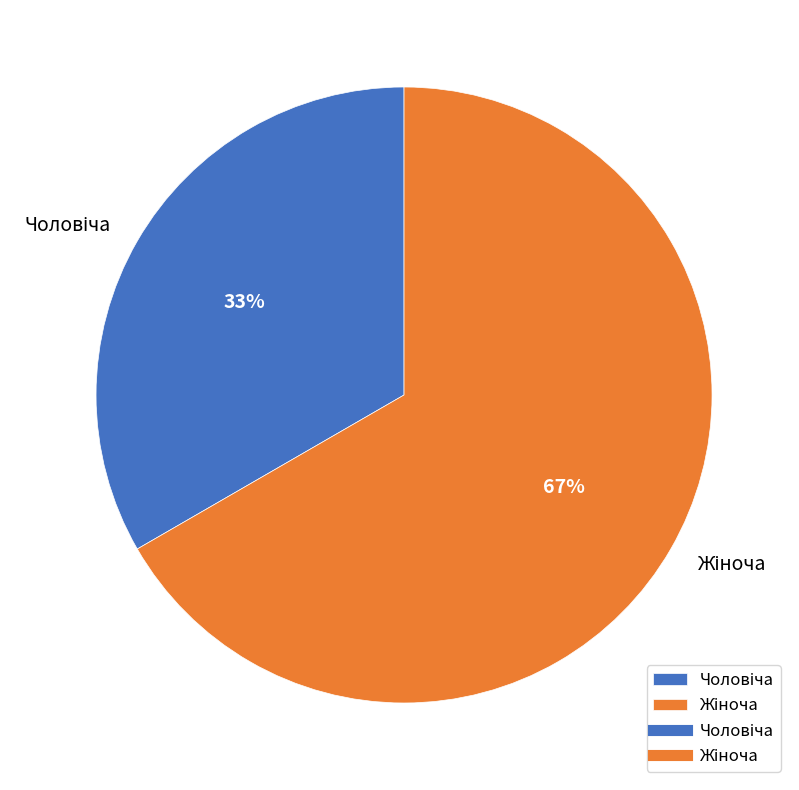

To the nearest percent, what is the average slice percentage?

50%